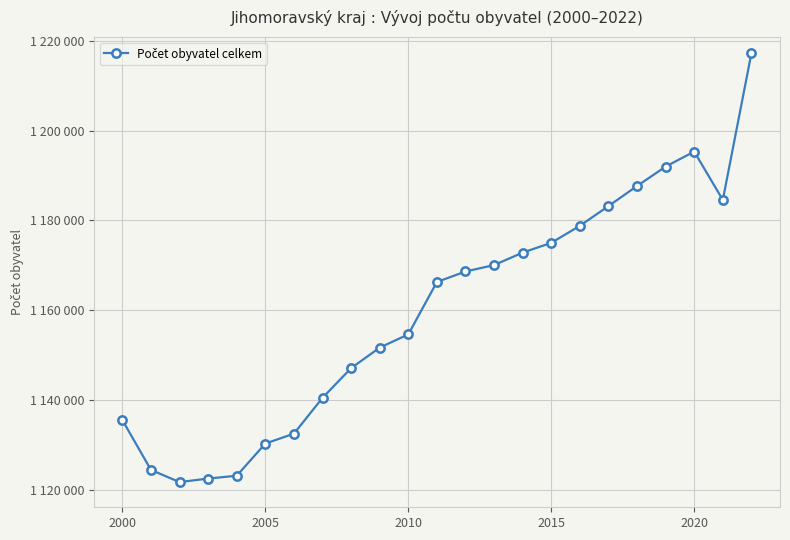

Count the number of categories in the chart.

23